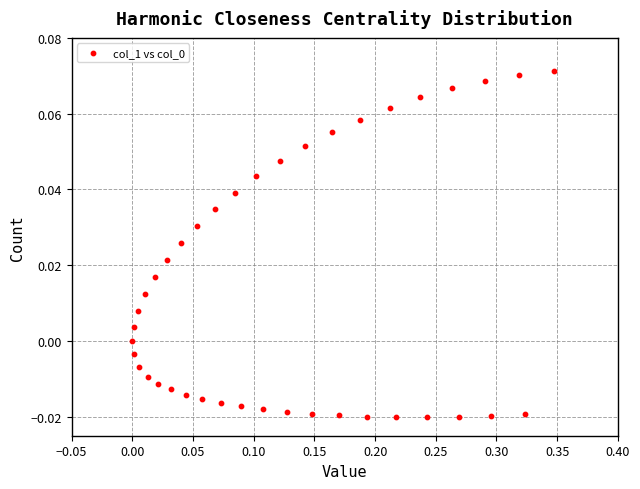

What is the range of X values (max minus min)?

0.3